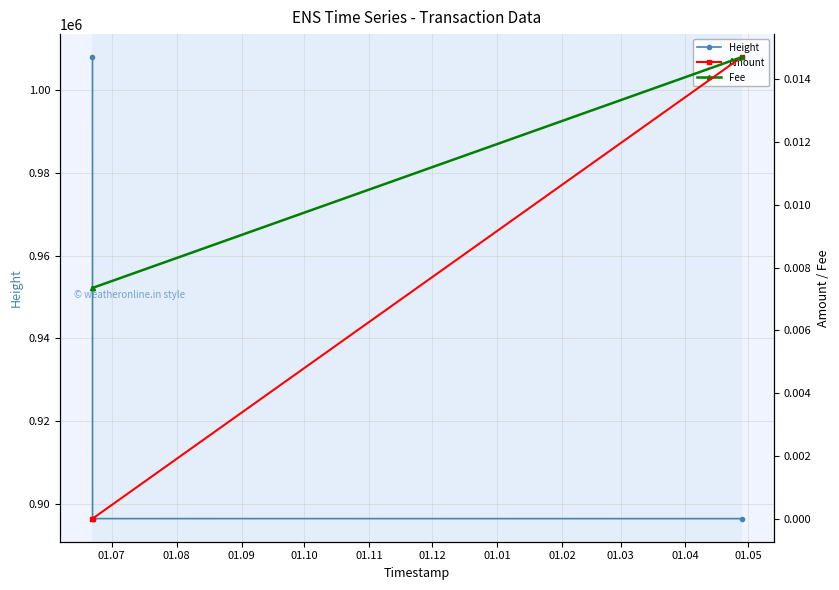

Is this an area chart (filled region under the line)?

No